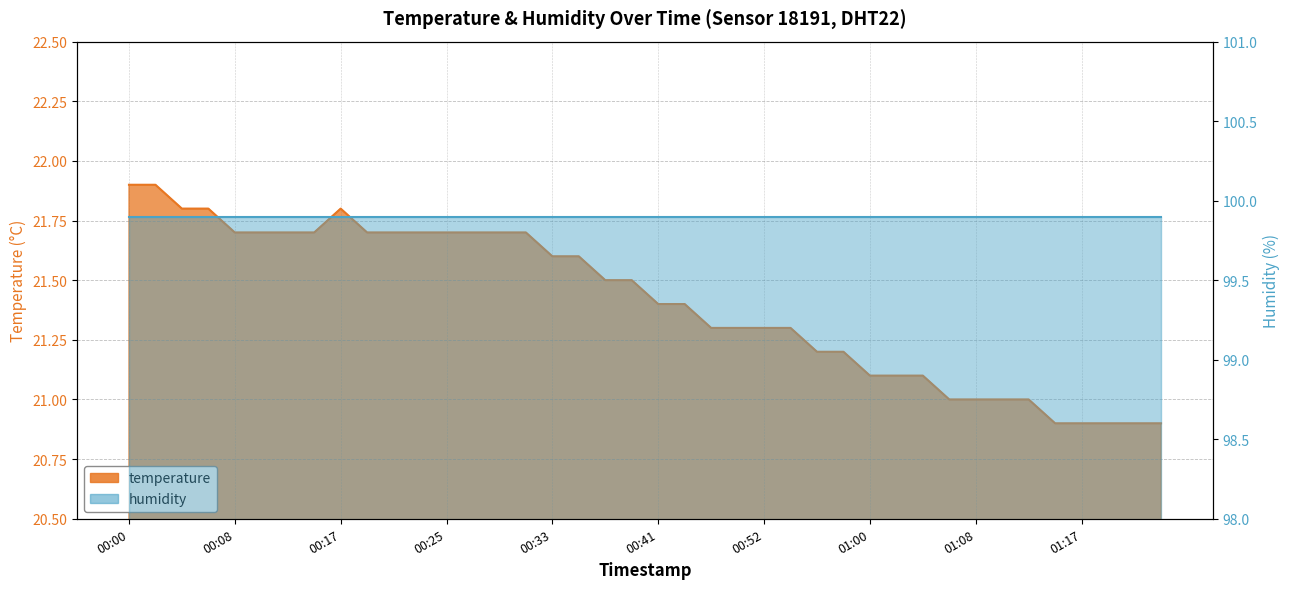

How many points are higher than both their immediate neighbors (excluding endpoints)?

1